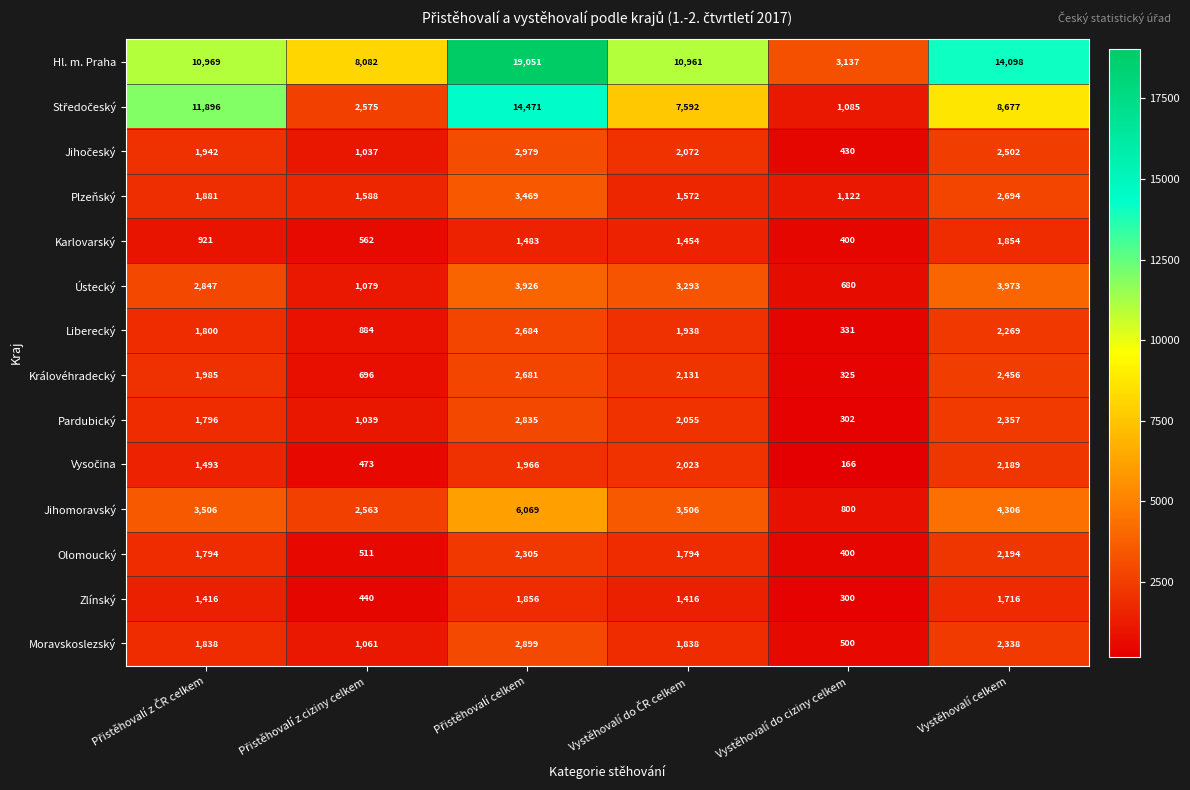

Which series has the largest range (max minus min)?

Hl. m. Praha